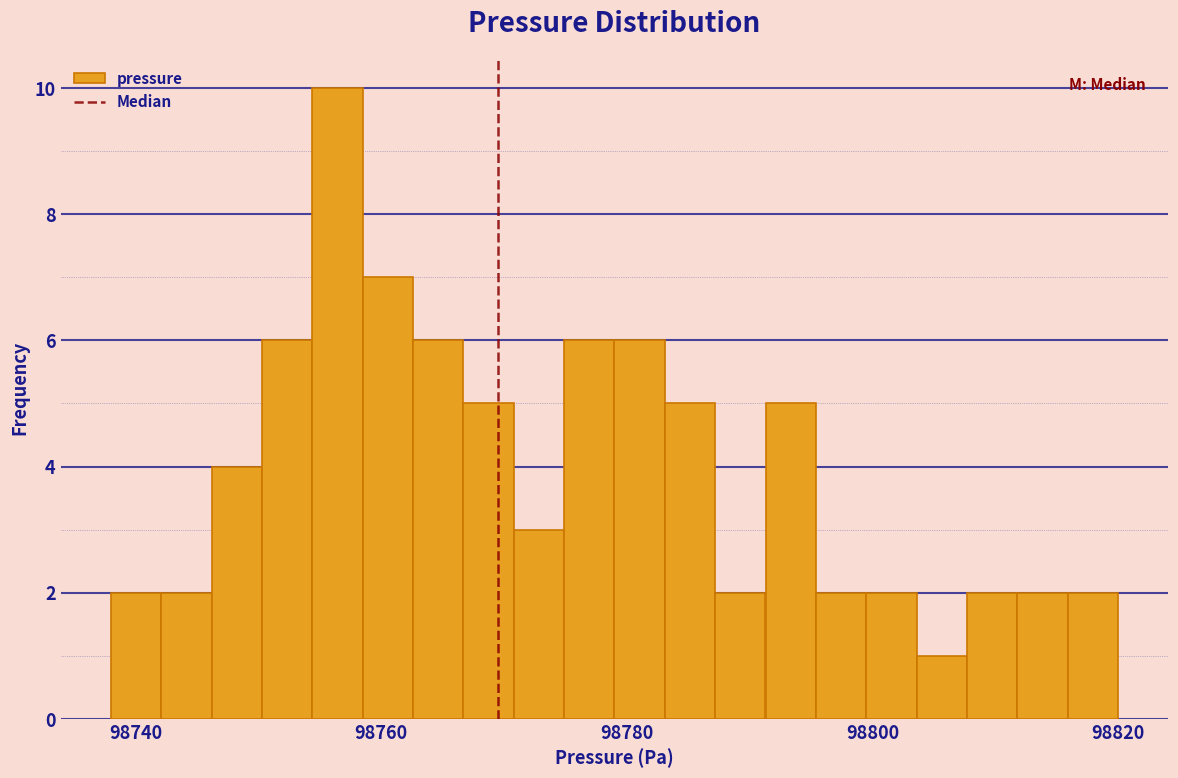

Read against the x-axis, roughly where is the centre of the tallest bar?

98756